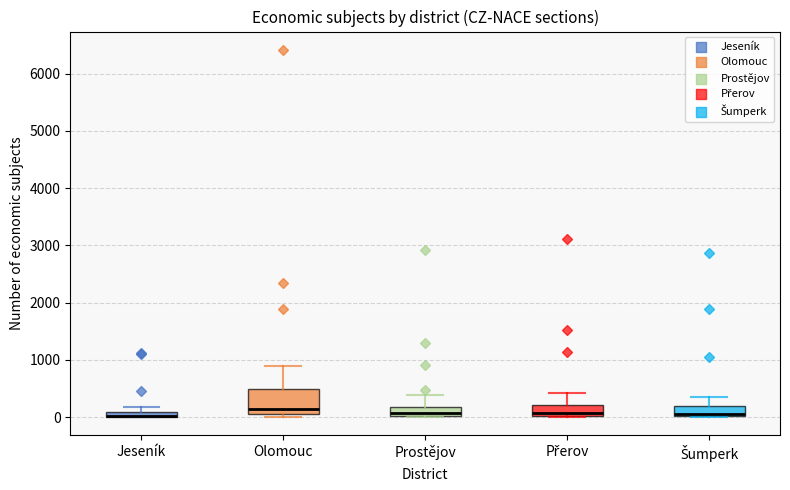

Where is the upper edge of the box for Jeseník on the y-axis? The values are not printed on the chart, so give them approximately, as read against the axis.

100